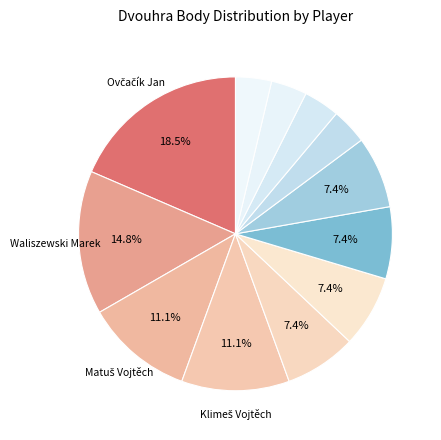

How many segments does this pie chart have?

12